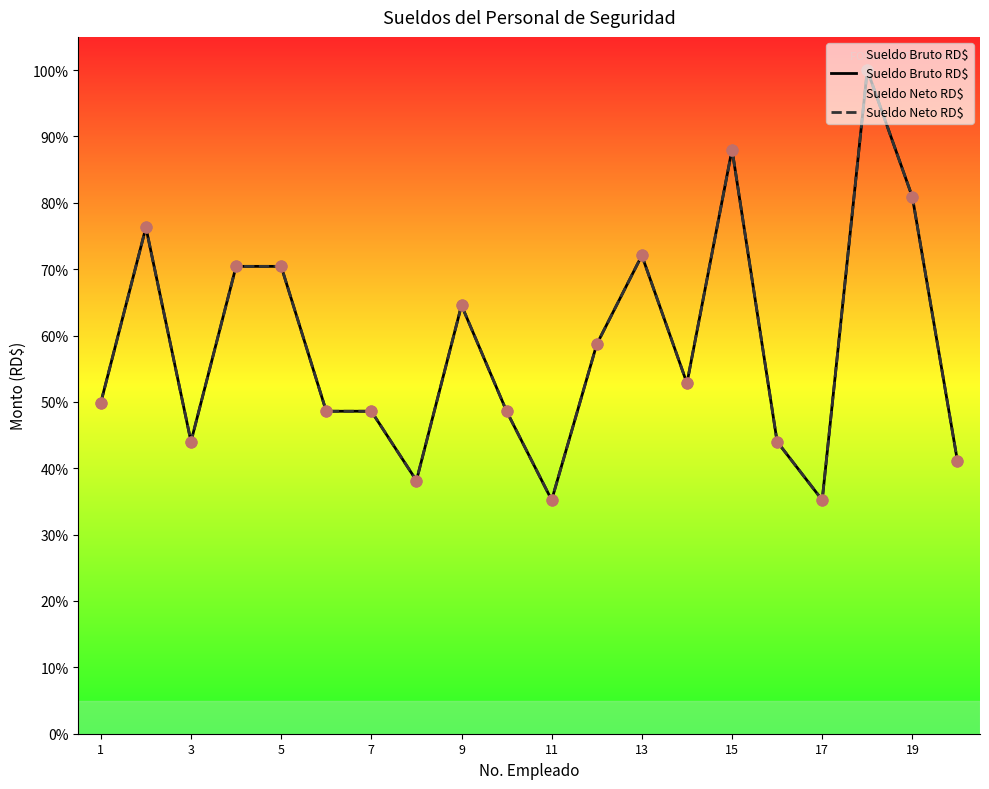

Is the value of Sueldo Bruto RD$ at 19 greater than the value of Sueldo Neto RD$ at 5?

Yes